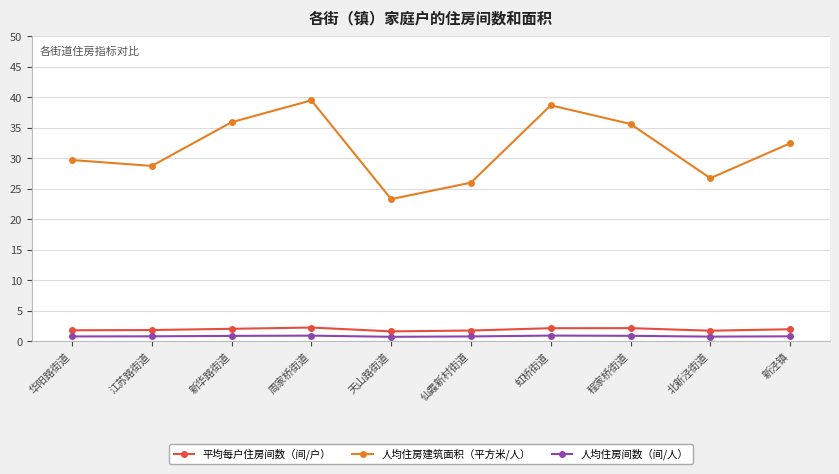

True or false: 人均住房间数（间/人） and 平均每户住房间数（间/户） intersect in this chart.

False